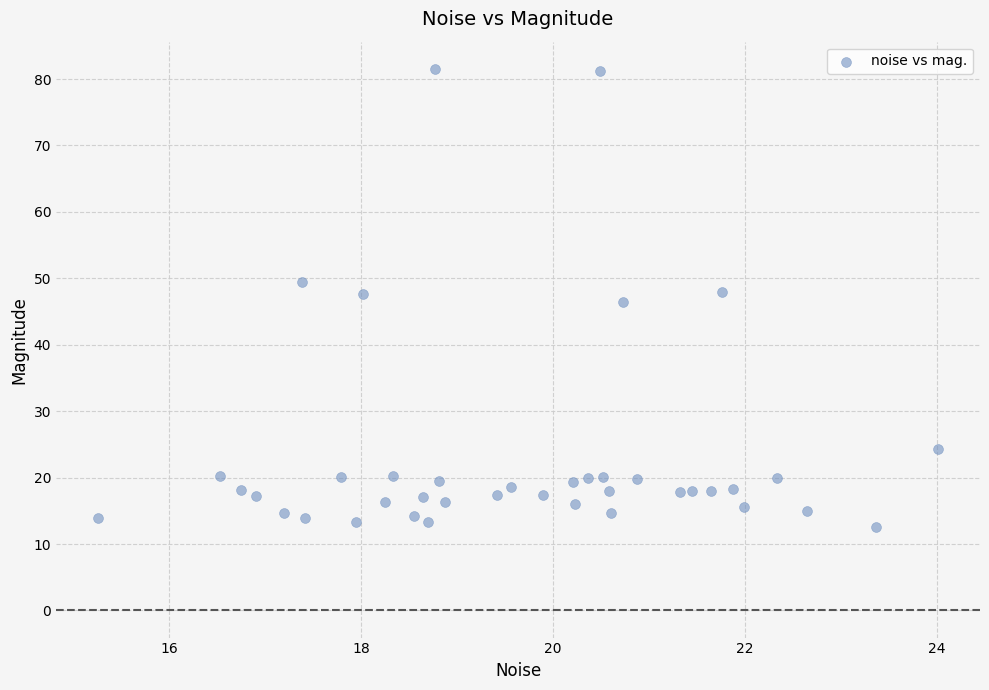

What is the range of X values (max minus min)?

8.7